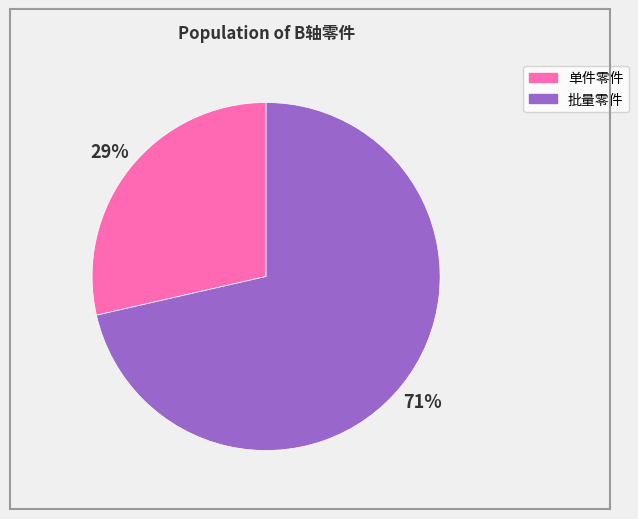

Does any single category account for the majority?

Yes